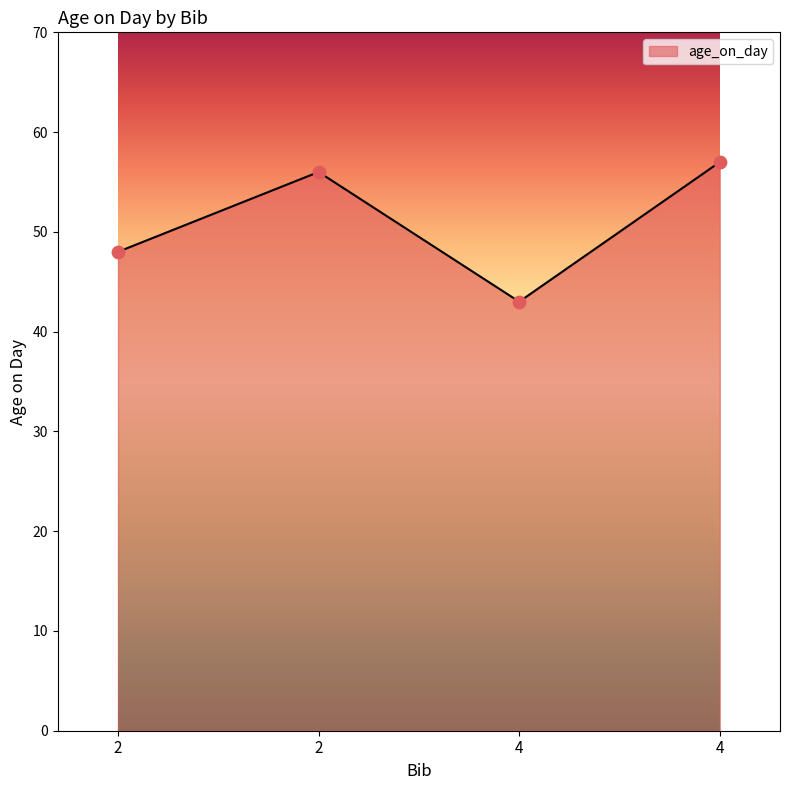

Between 4 and 2, which is larger?

4